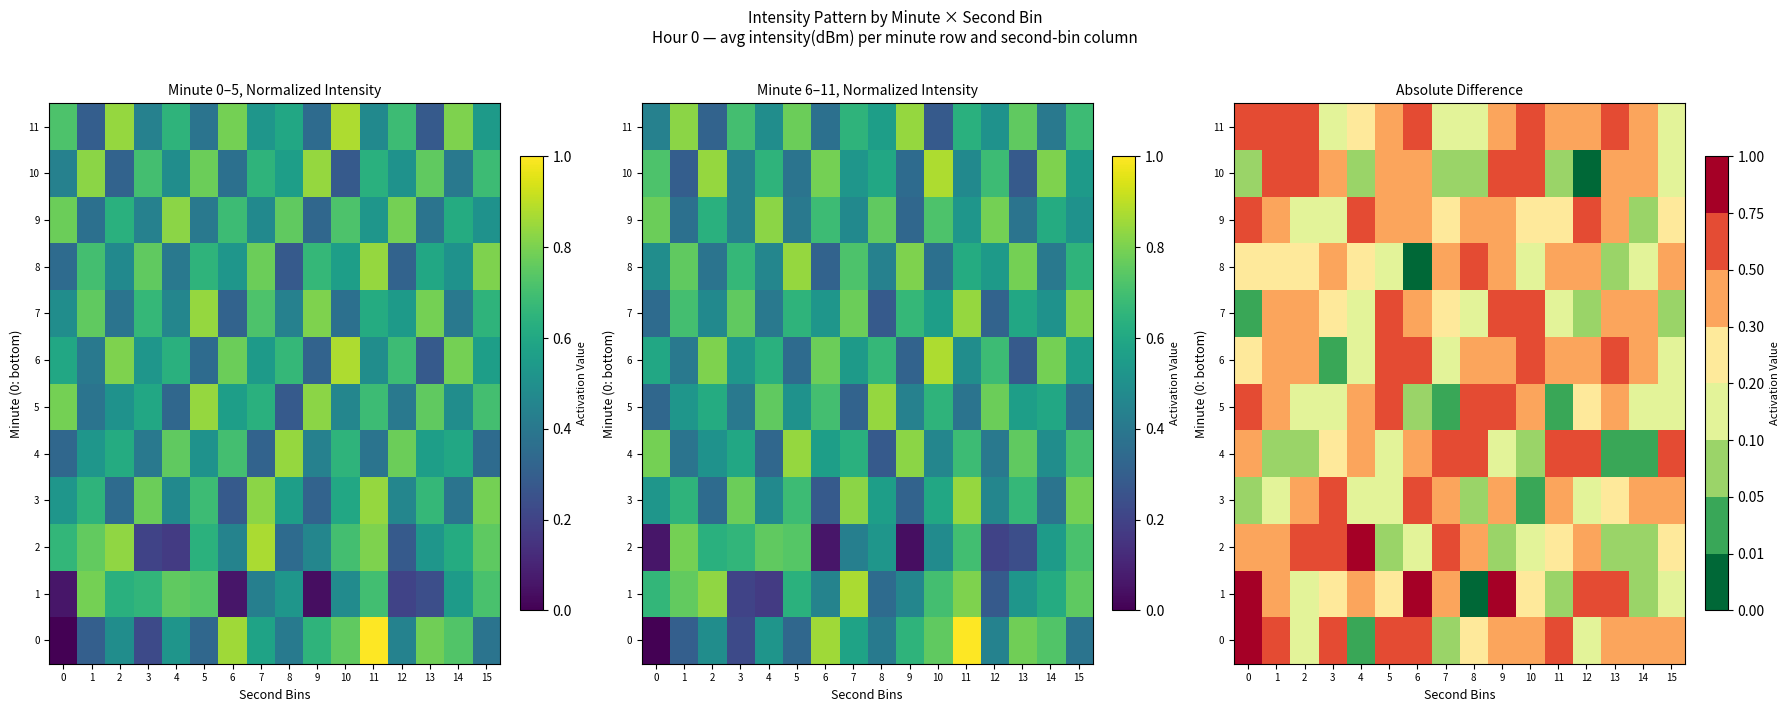

List the series in order of their peak value, highest first.

0, 1, 2, 10, 5, 4, 7, 9, 6, 11, 3, 8